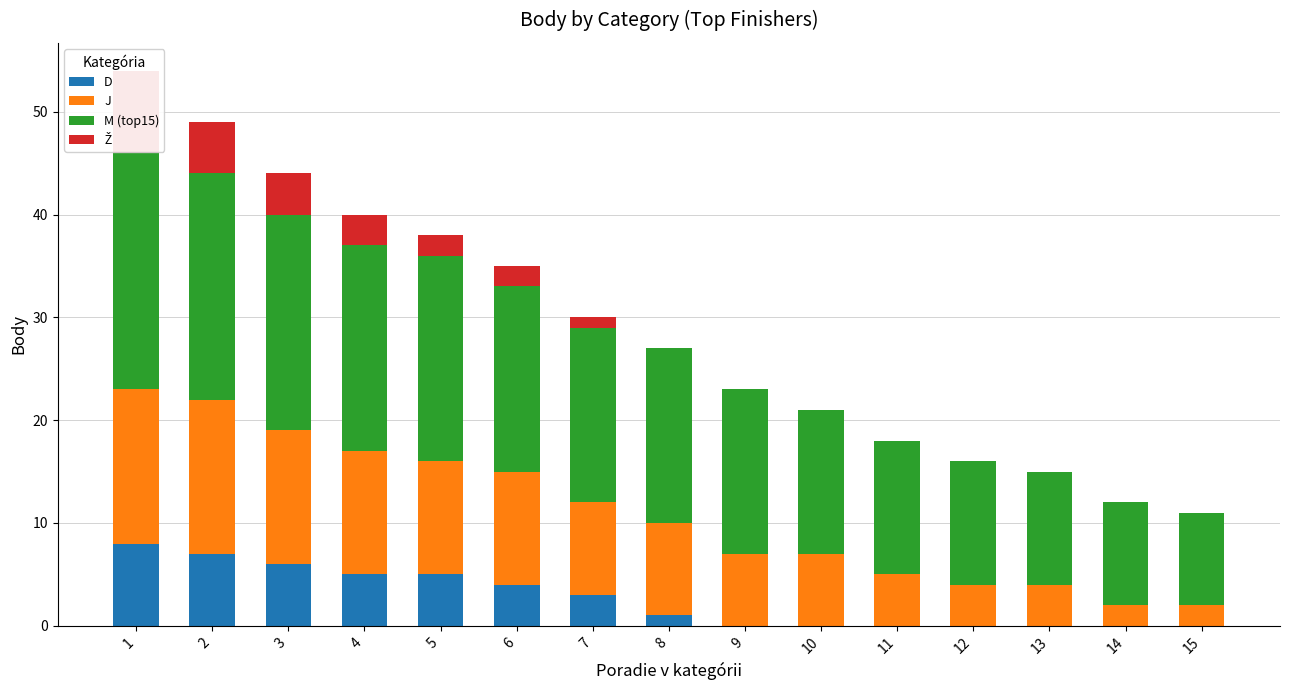

What is the difference between the highest and lowest values at 13?

11